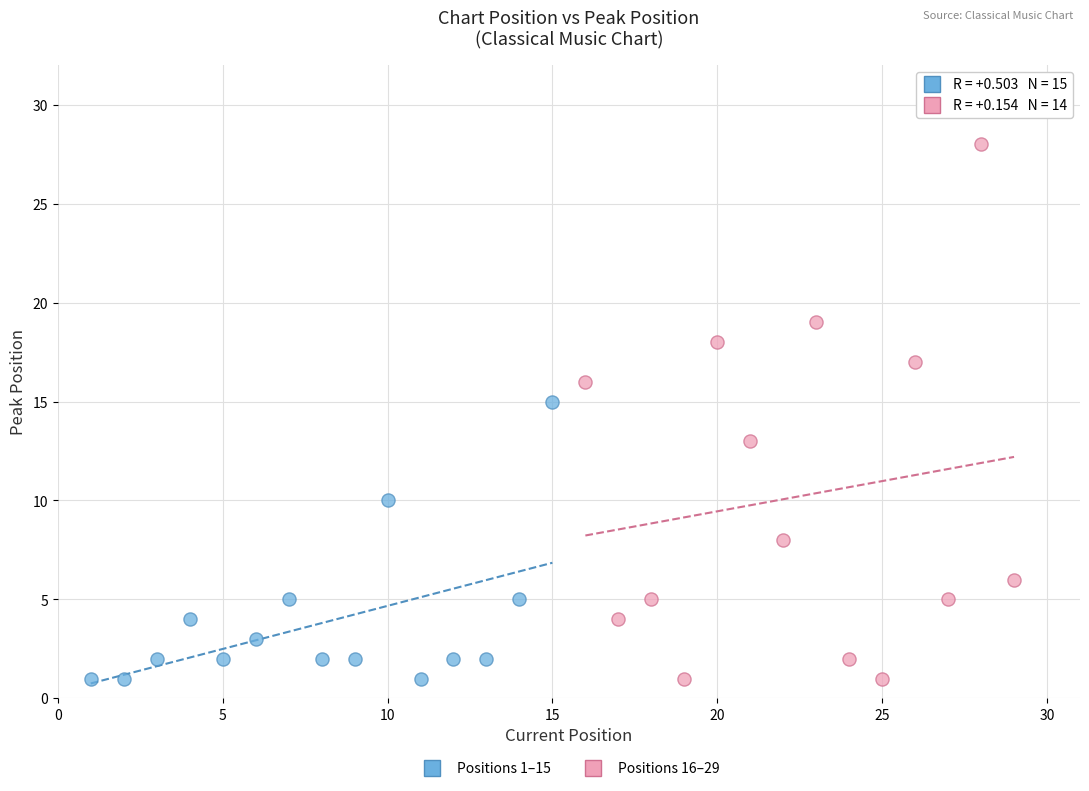

What are all the series names shown in the legend?

Positions 1–15, Positions 16–29